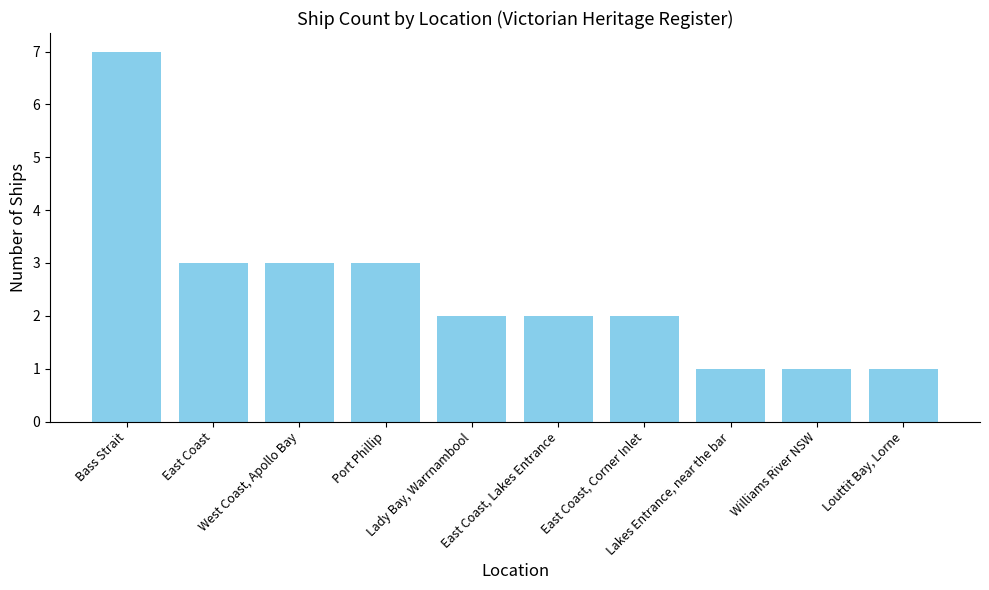

What is the value of the 5th bar from the left?

2